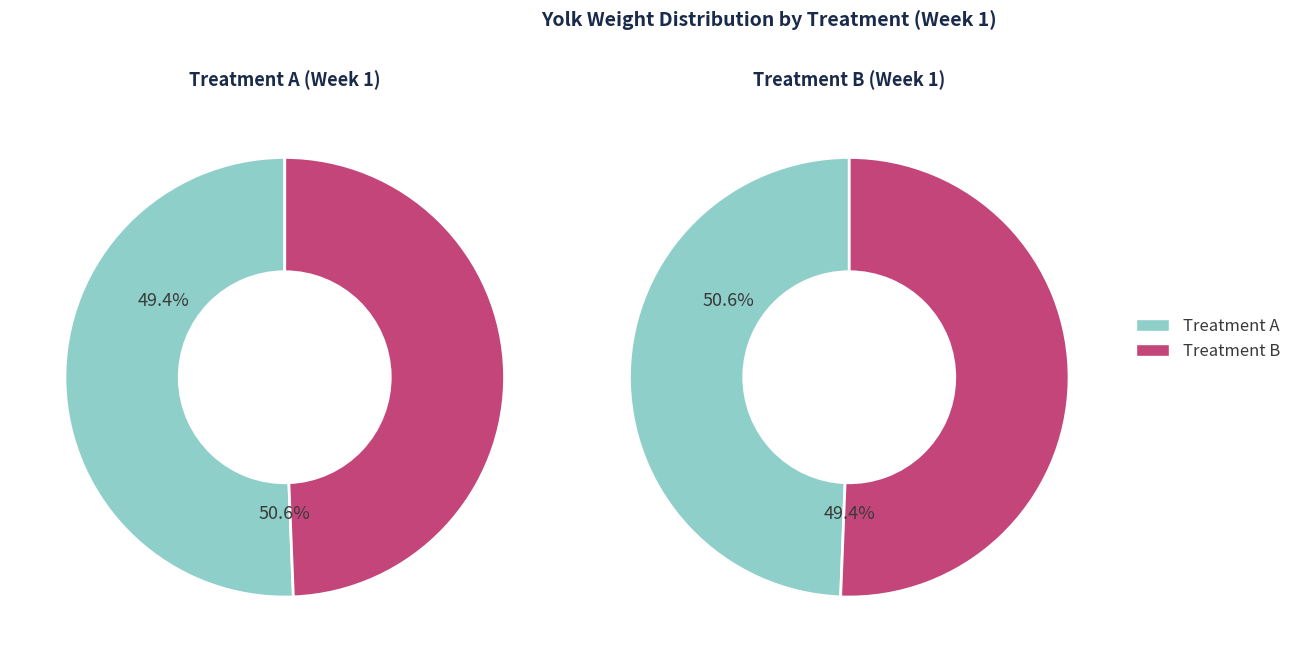

Rank the series by their average value, from highest to lowest.

Treatment A, Treatment B